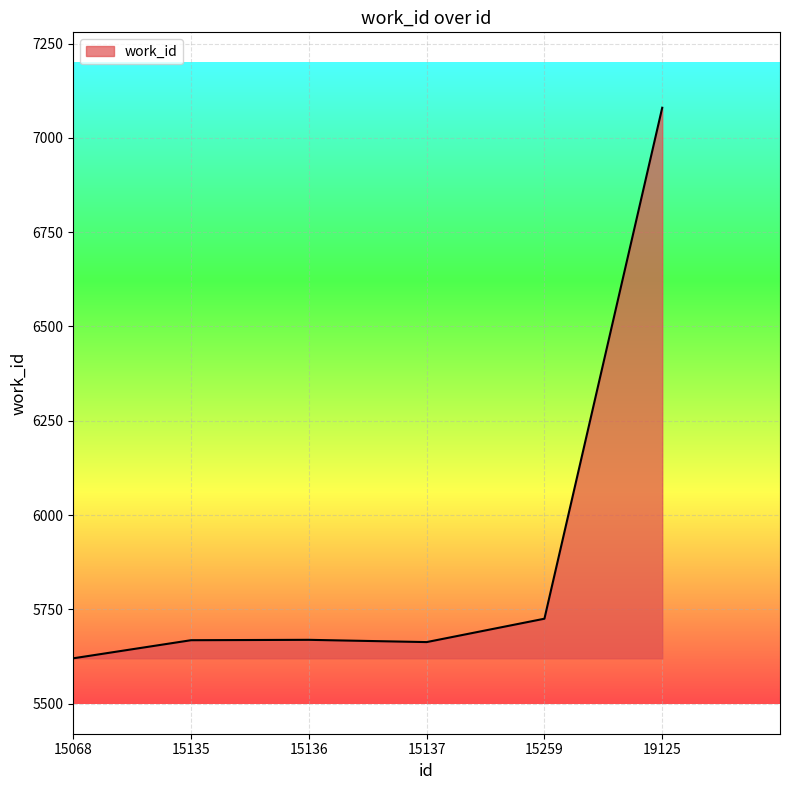

What value does the data have at 15136, to the nearest 10?

5670